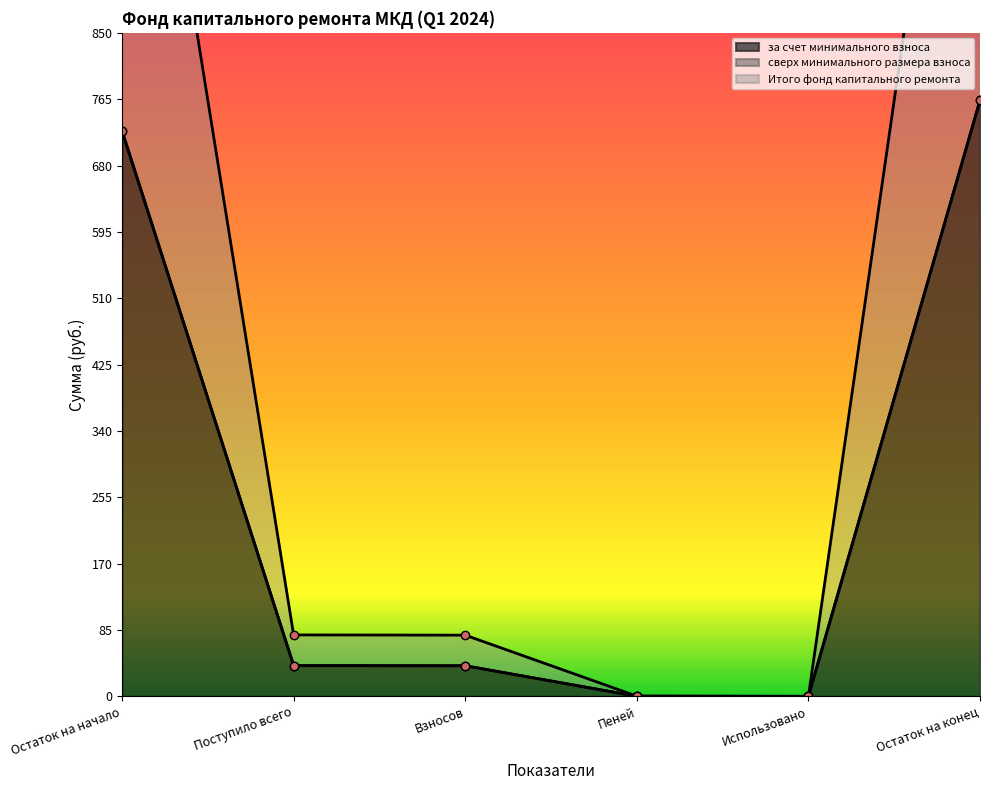

What is the difference between the maximum and minimum values in the за счет минимального взноса series?

763.5